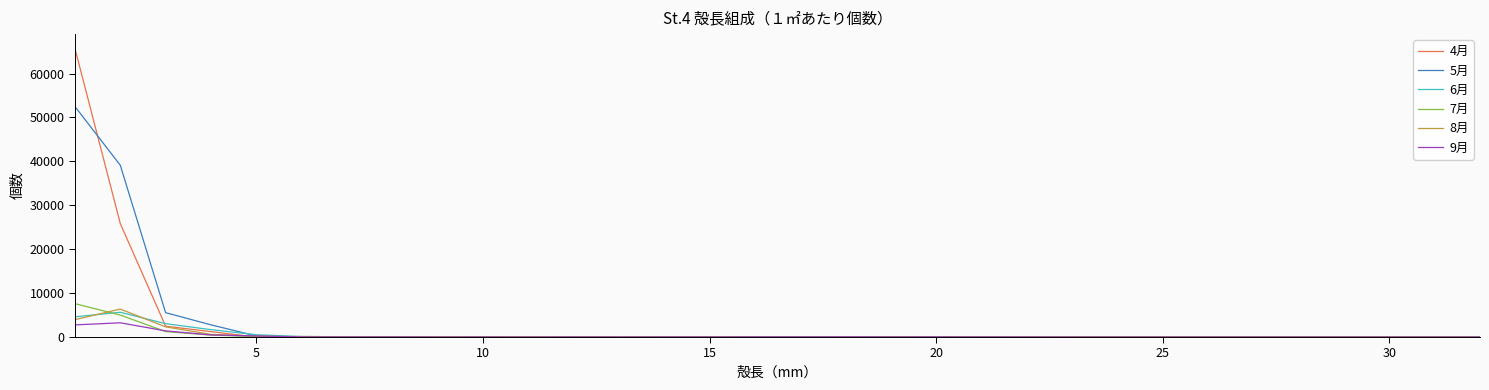

Count the number of data series in this chart.

6